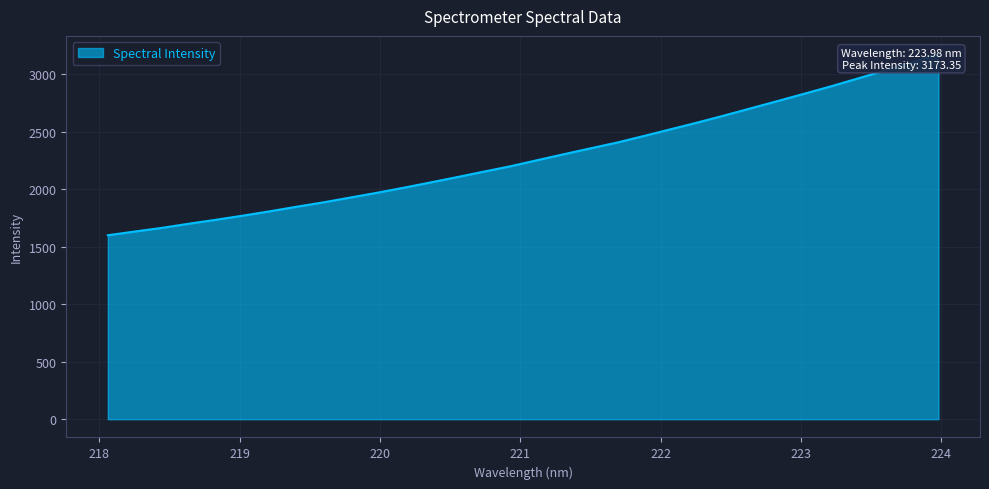

Reading right to left, transcribe all the data shown in this chart.

223.9802=3173.3	223.7895=3101.5	223.5987=3031.6	223.408=2962.8	223.2172=2894.8	223.0264=2830.2	222.8355=2766.3	222.6447=2703.2	222.4538=2640.1	222.263=2579.1	222.0721=2520.7	221.8812=2462.2	221.6902=2405.0	221.4993=2354.3	221.3083=2303.0	221.1174=2250.8	220.9264=2198.1	220.7354=2151.0	220.5444=2103.2	220.3533=2056.5	220.1623=2010.6	219.9712=1966.7	219.7801=1925.1	219.589=1883.5	219.3979=1845.5	219.2067=1805.7	219.0156=1768.1	218.8244=1732.5	218.6332=1698.5	218.442=1662.6	218.2508=1631.3	218.0596=1599.0